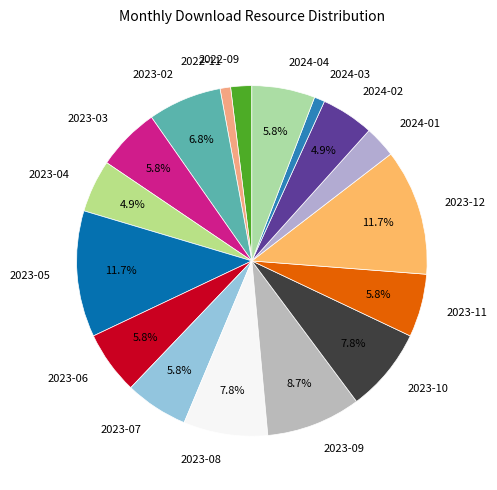

Which has a higher value, 2023-03 or 2024-03?

2023-03